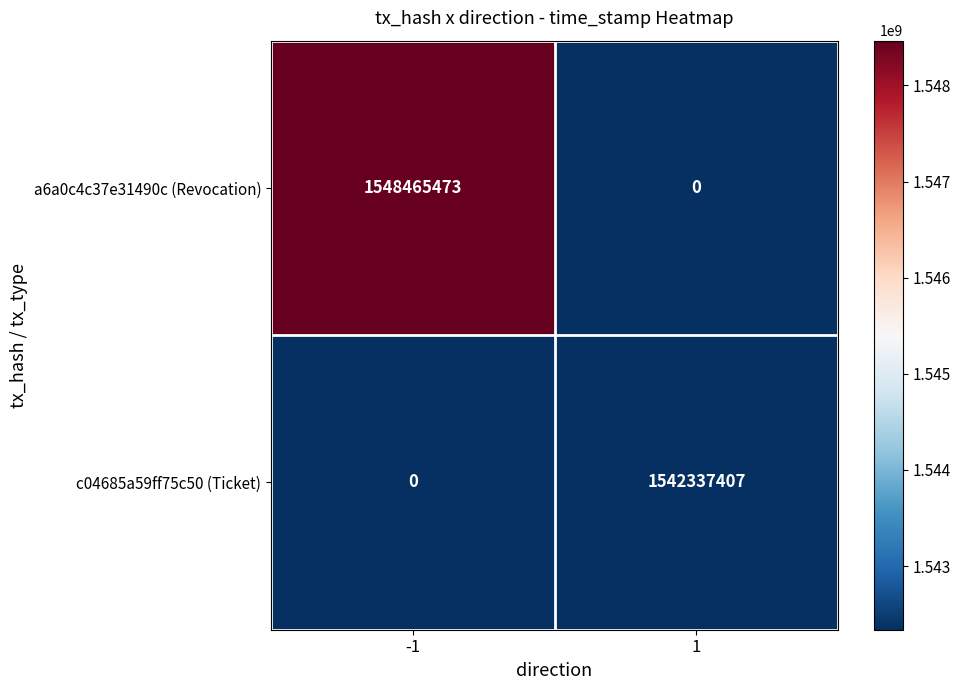

Between -1 and 1, which series saw the biggest shift?

a6a0c4c37e31490c (Revocation)